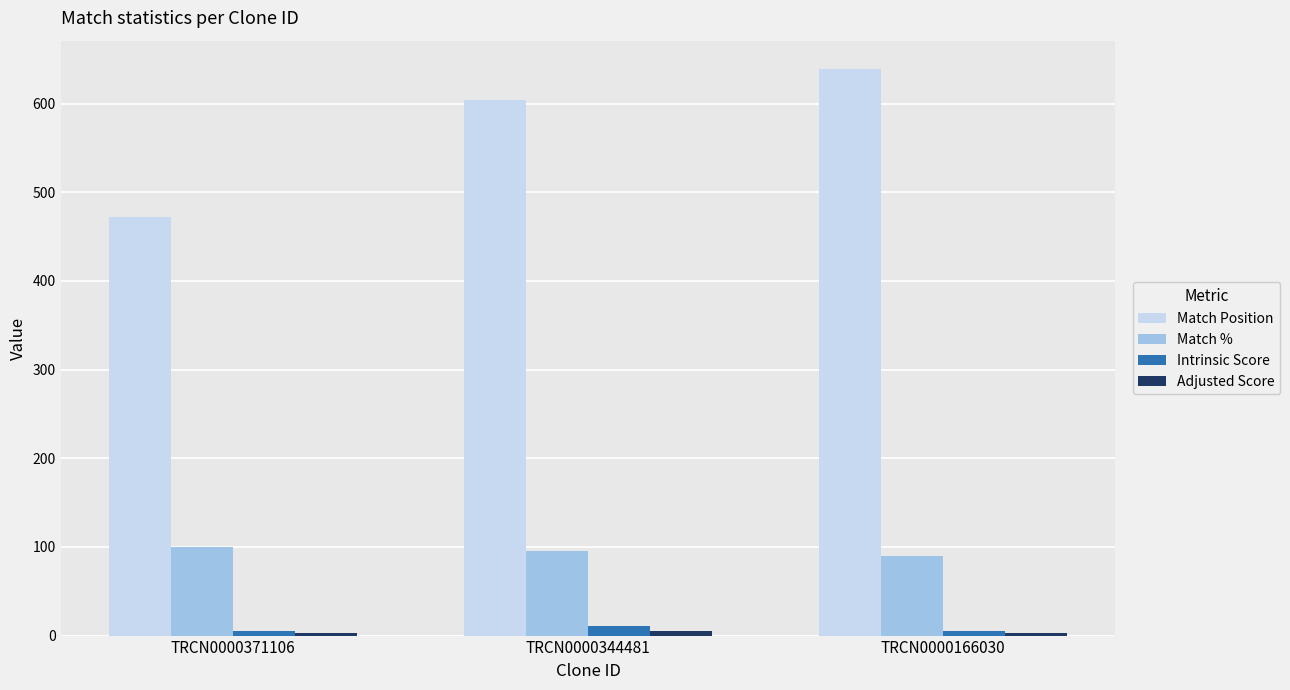

The value of Match Position at TRCN0000344481 is 163.3. True or false?

False